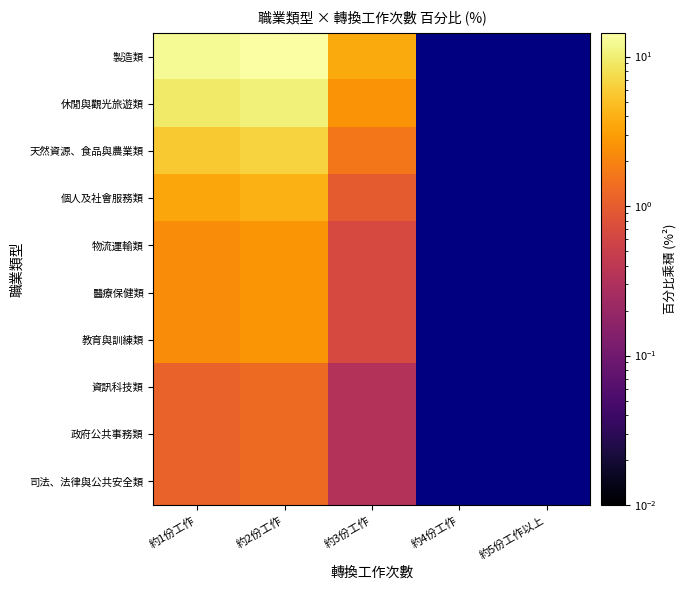

How many values in the 天然資源、食品與農業類 series exceed 6?

1